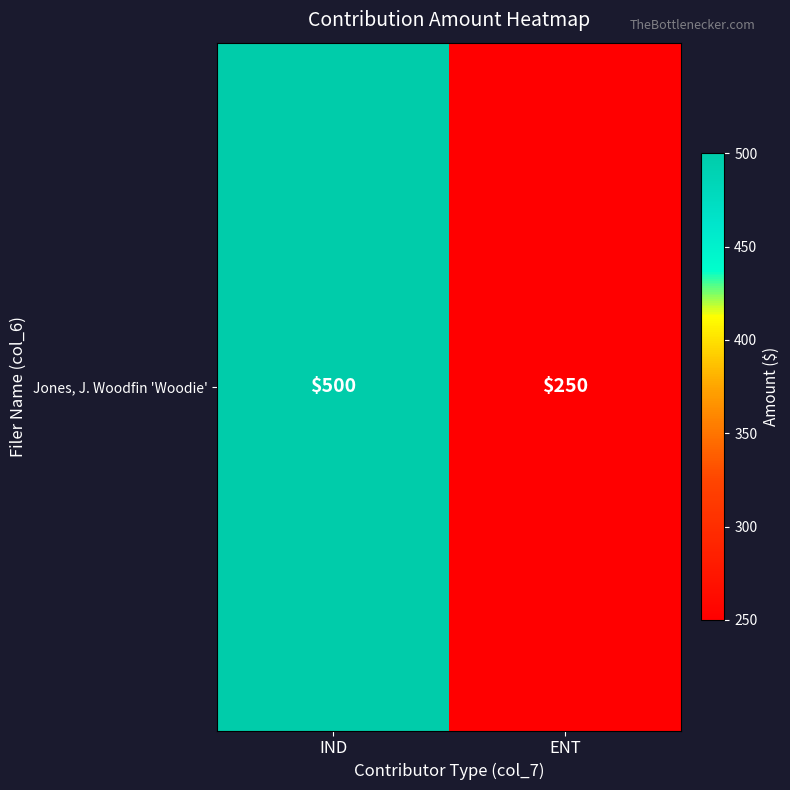

Approximately how many times larger is the value at IND compared to ENT?

2.0